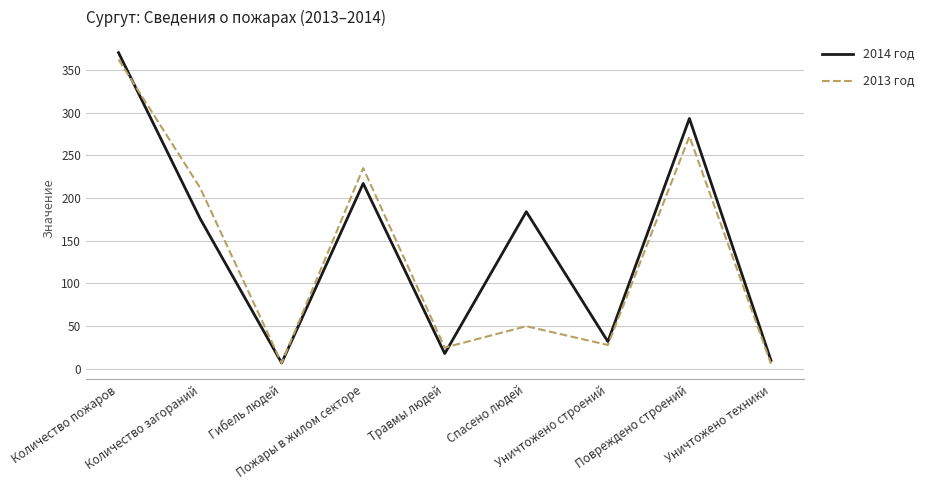

How many lines are shown in the chart?

2